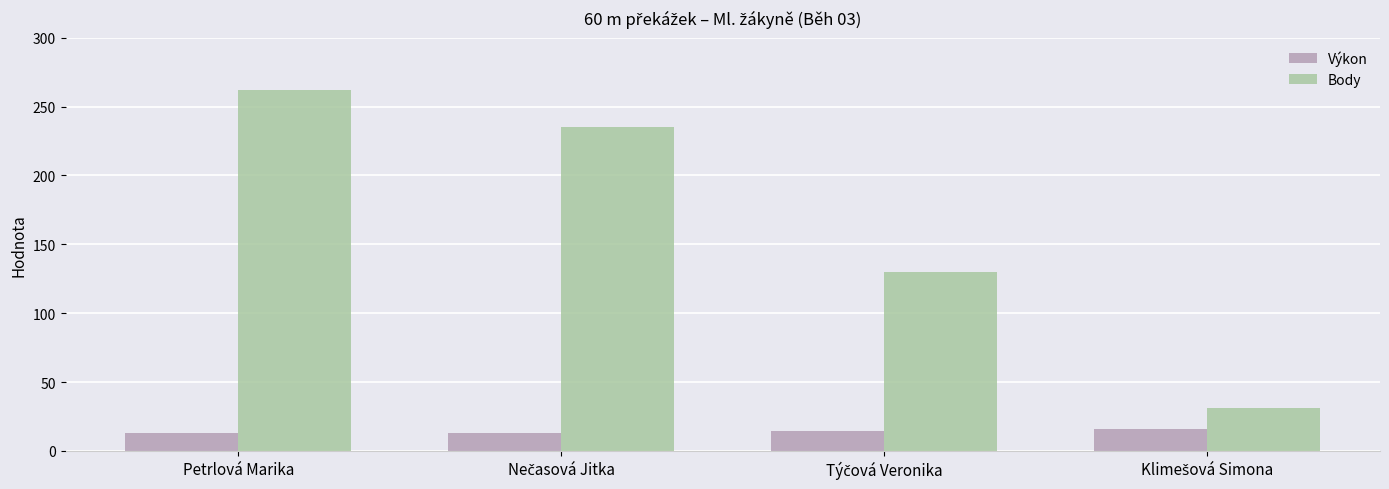

At which label does Body first exceed 235?

Petrlová Marika